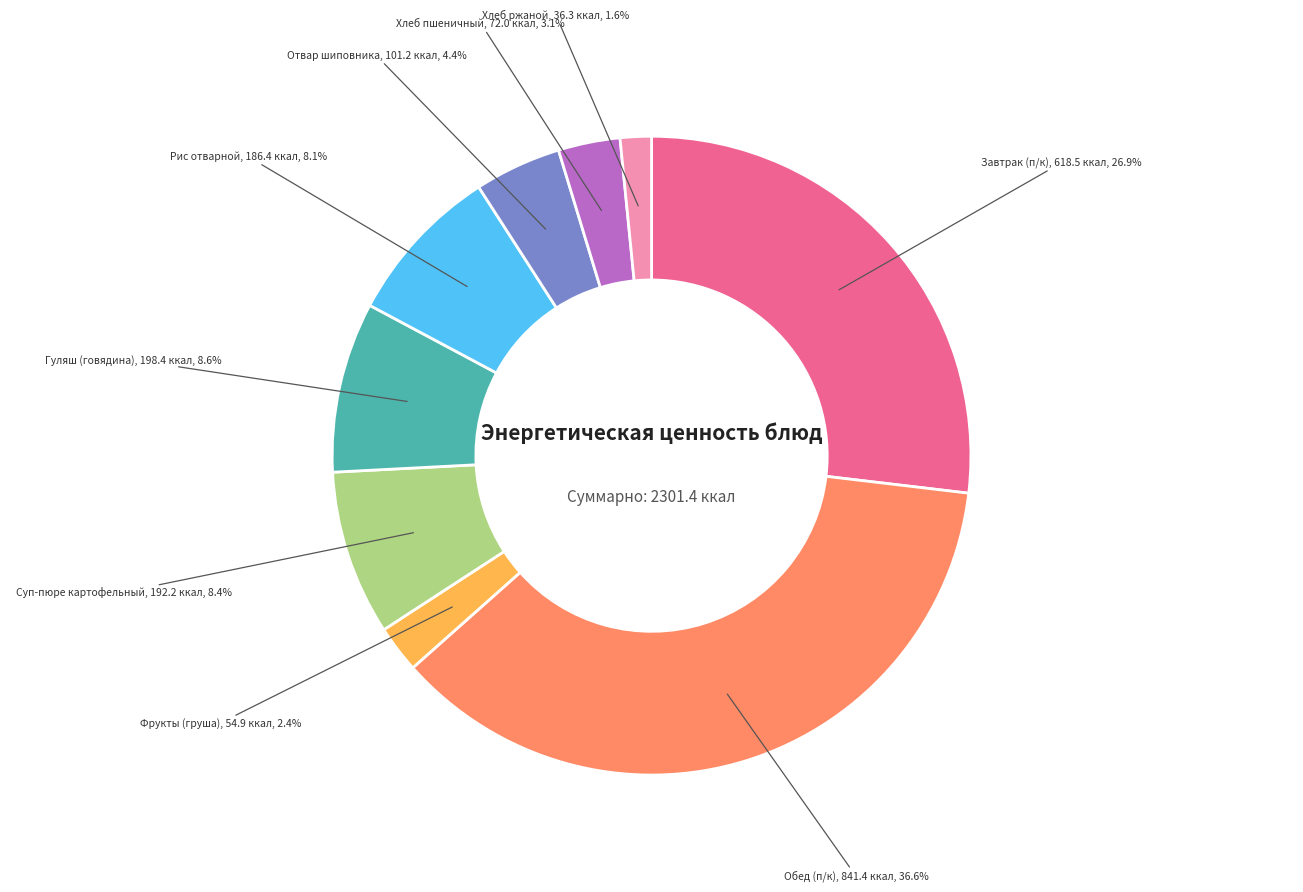

Which has a higher value, Завтрак (п/к) or Хлеб пшеничный?

Завтрак (п/к)